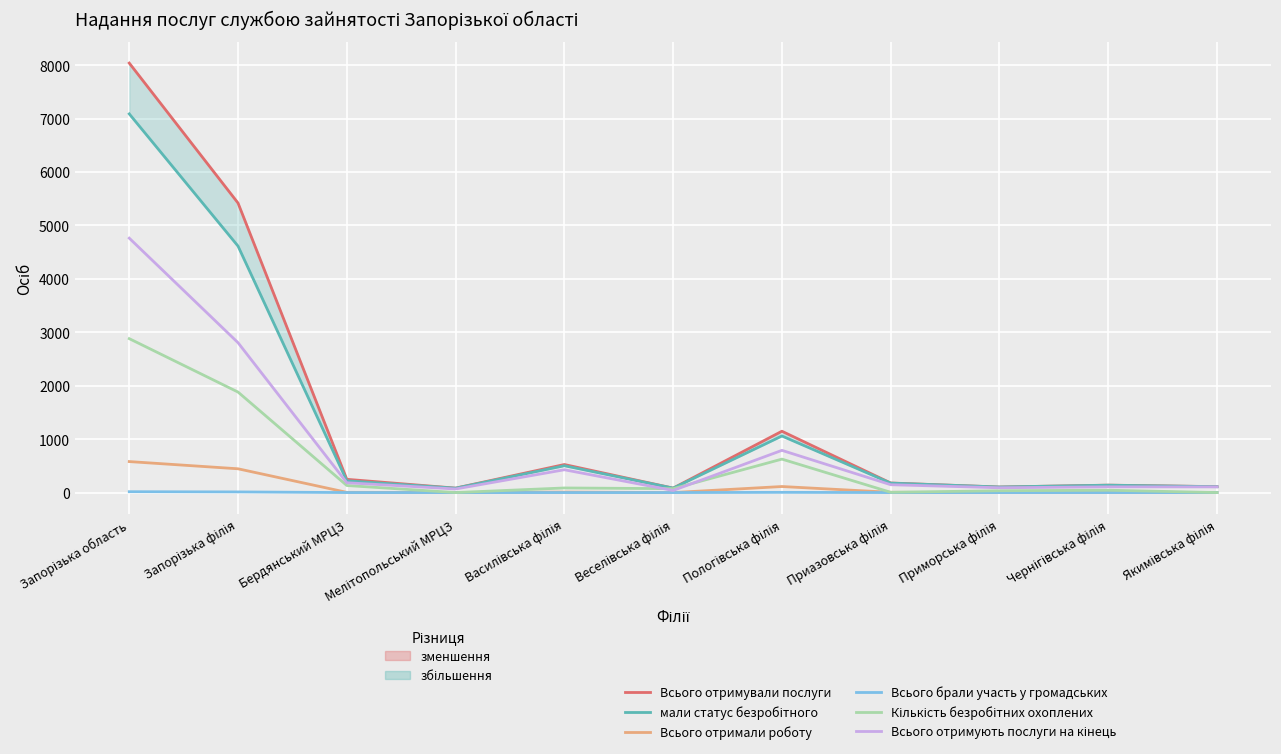

True or false: мали статус безробітного has a value of 177 at Приазовська філія.

True